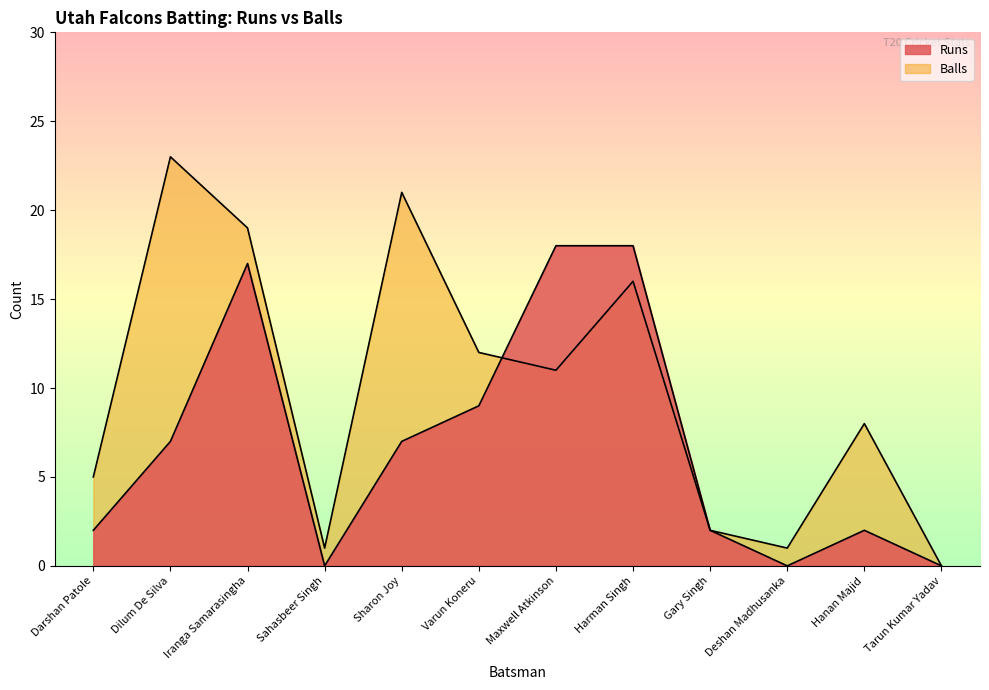

At which category does the chart reach its minimum across all series?

Sahasbeer Singh